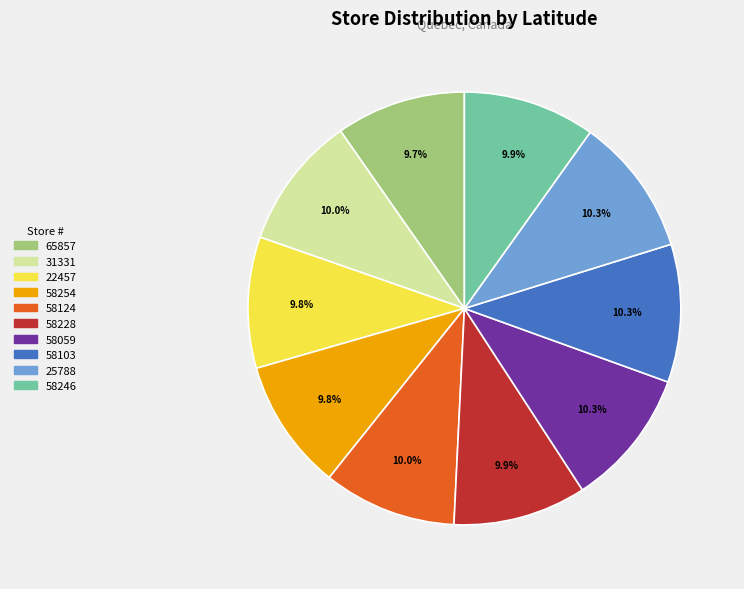

What is the ratio of the value at 58103 to the value at 58124?

1.0